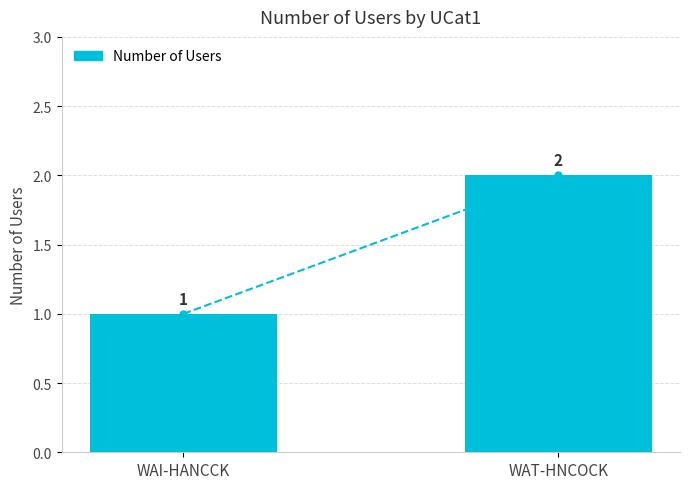

Does the chart contain stacked bars?

No